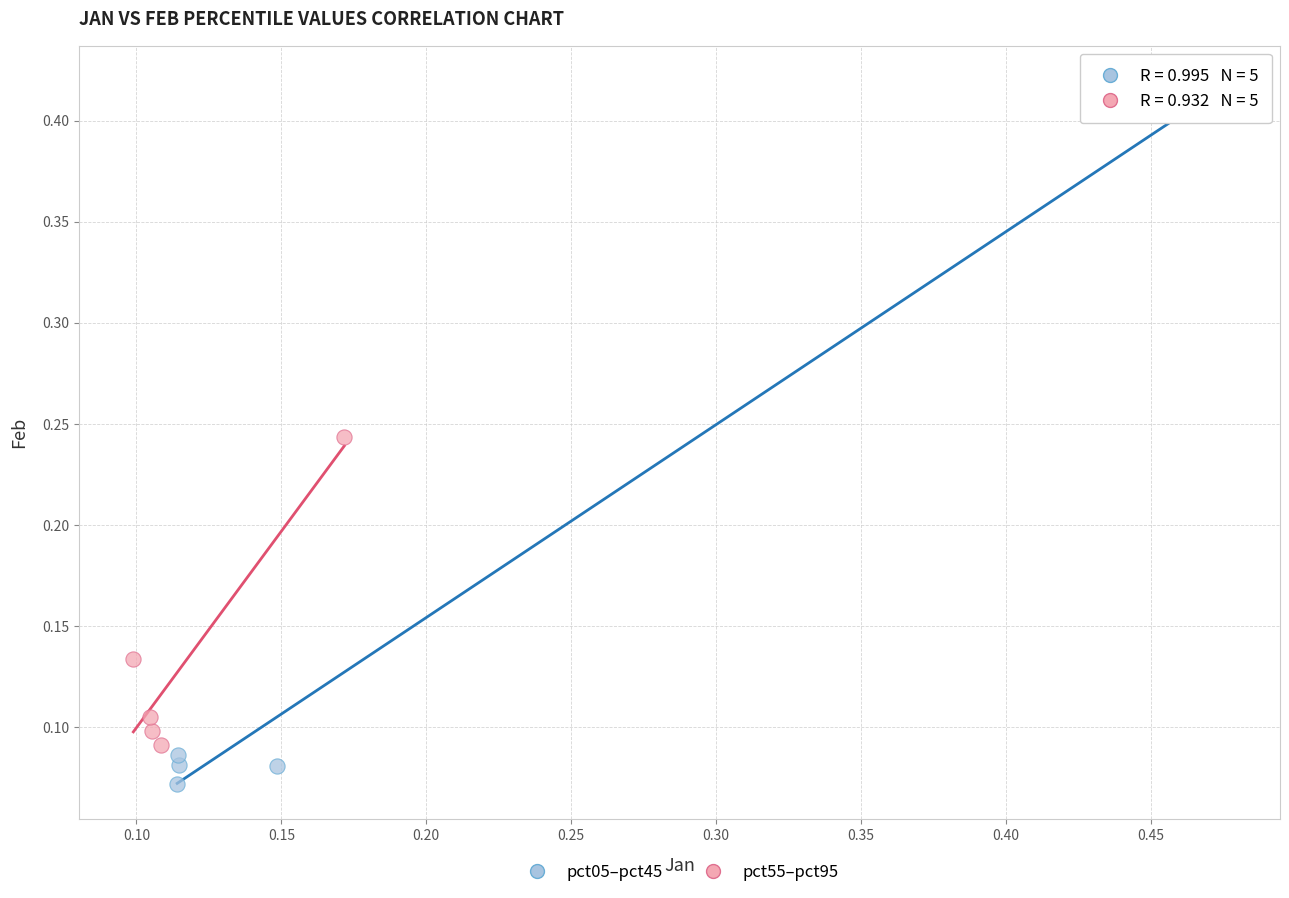

Which series reaches the minimum Y coordinate?

pct05–pct45